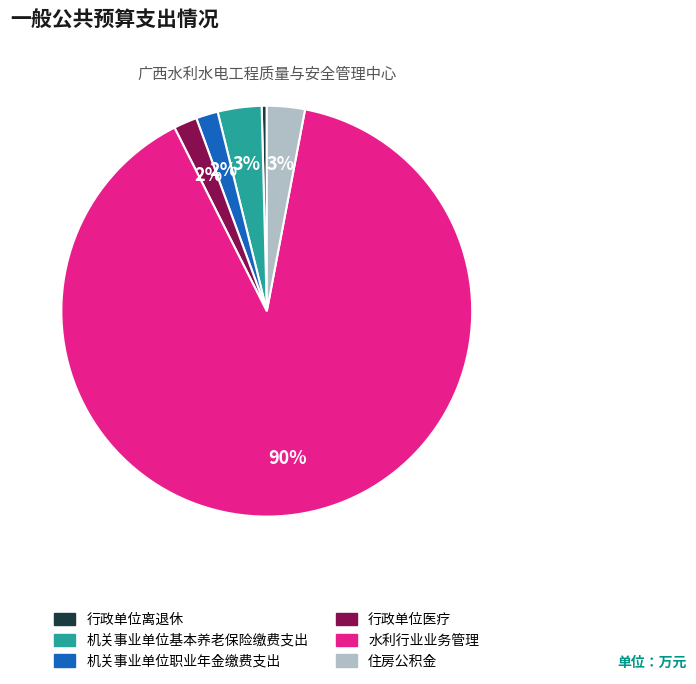

How many slices are in this pie chart?

6